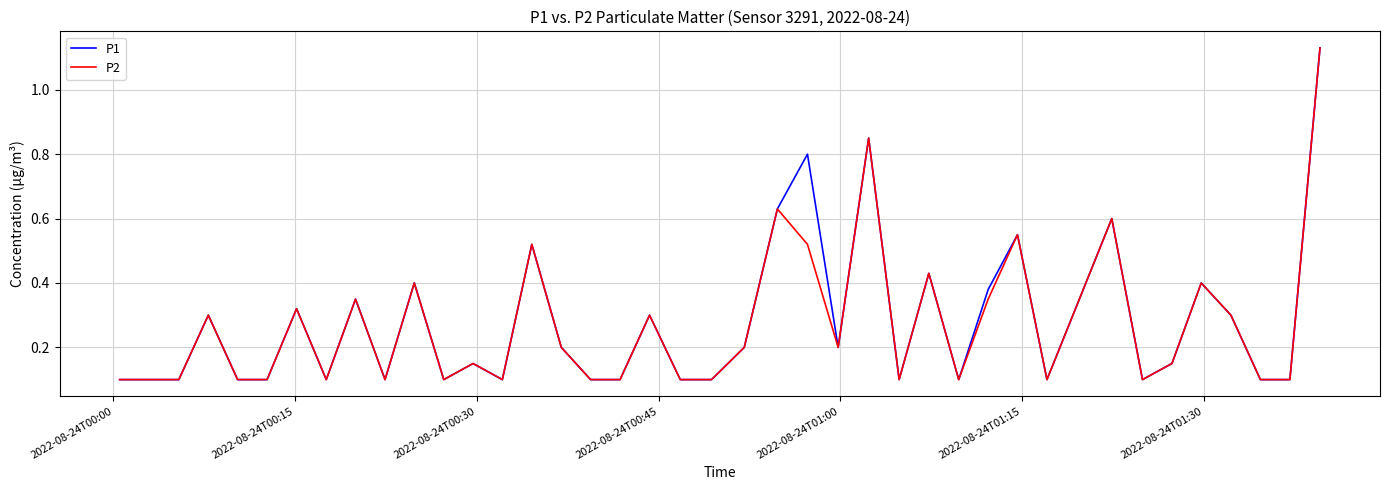

At which label is P2 closest to 0?

2022-08-24T00:00